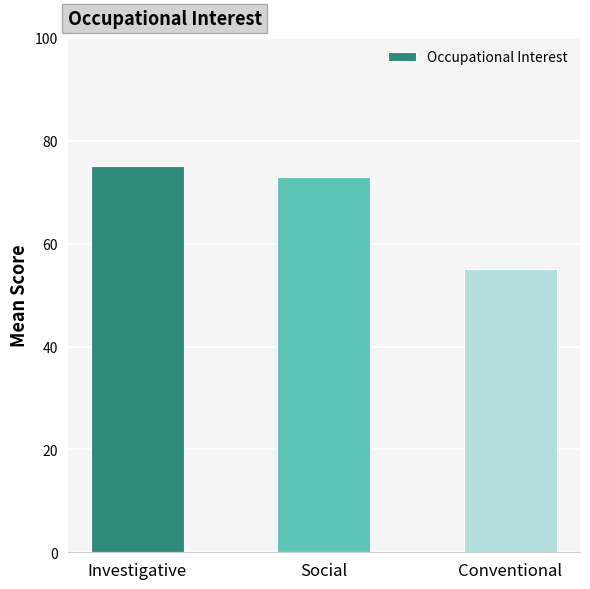

Reading left to right, list all the values displayed in this chart.

Investigative=75	Social=73	Conventional=55